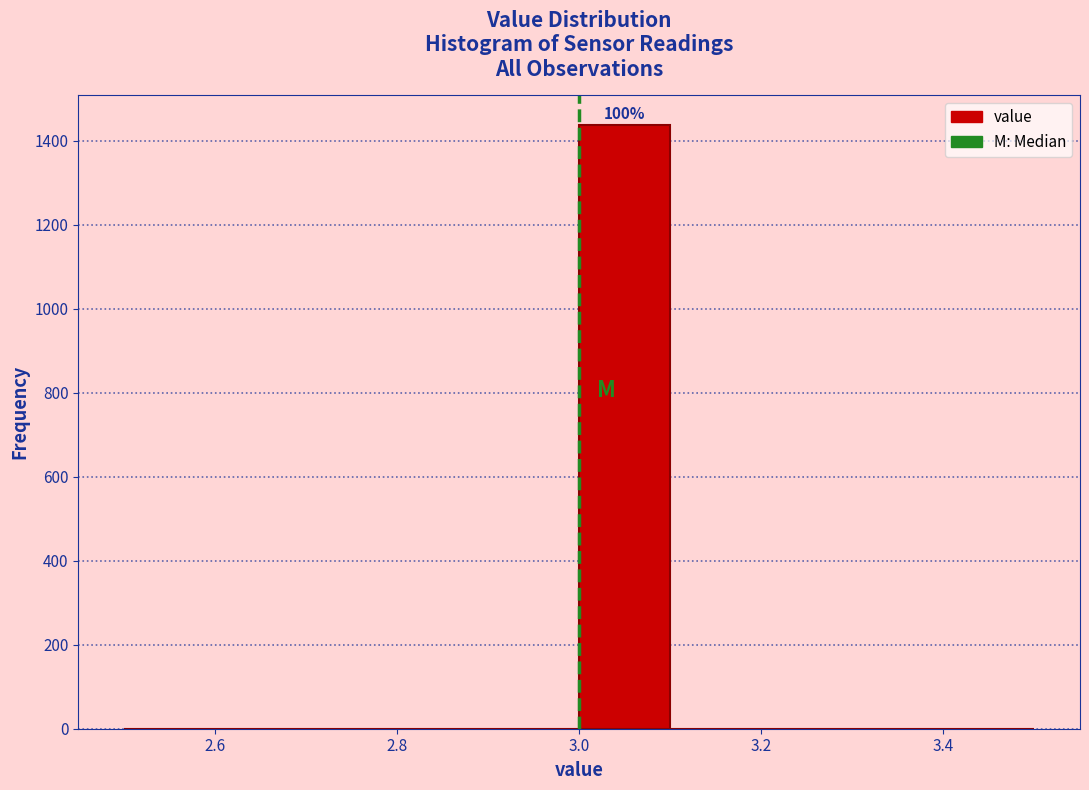

Over which range of the x-axis is the bar tallest?

3.0 to 3.1